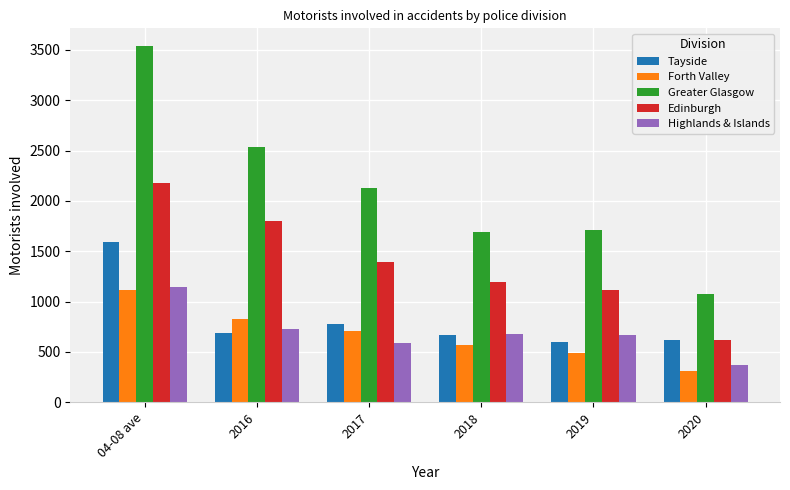

What is the total value across all series at 2020?

2985.0